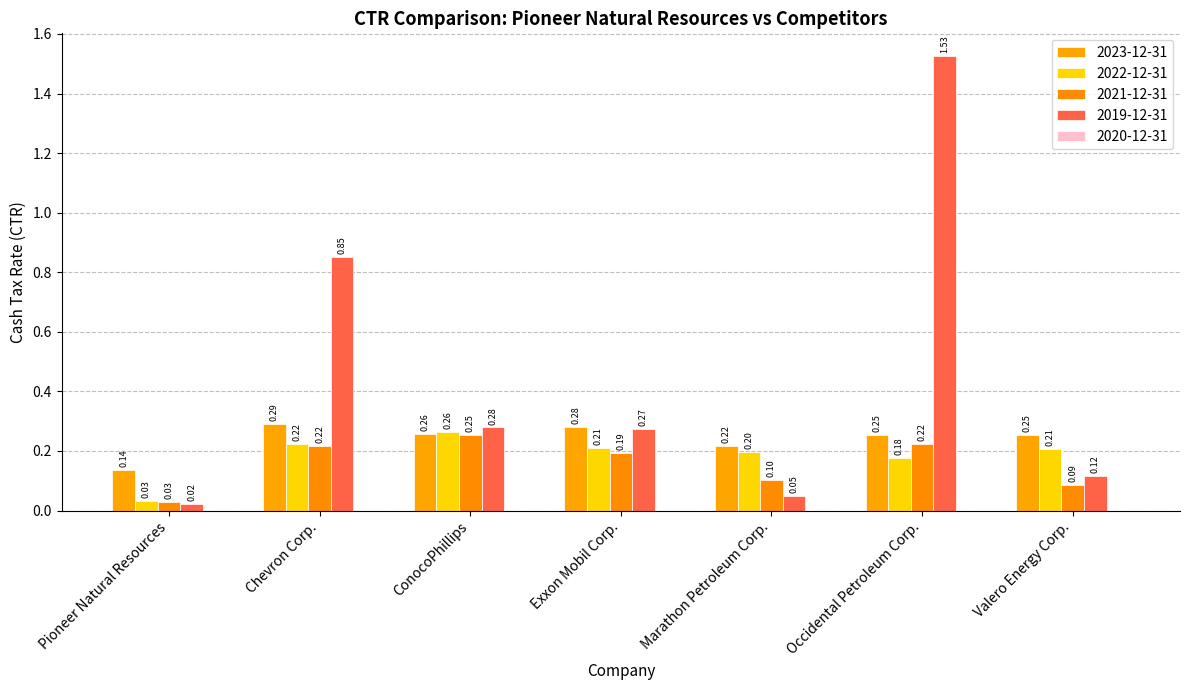

Is the value of 2019-12-31 at Marathon Petroleum Corp. greater than the value of 2023-12-31 at Marathon Petroleum Corp.?

No